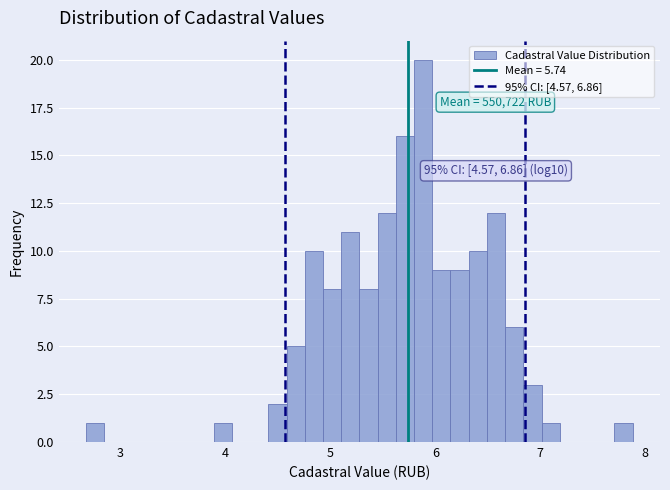

Around what value on the x-axis is the tallest bar? Give the approximate position of its centre, as read against the axis.

5.9